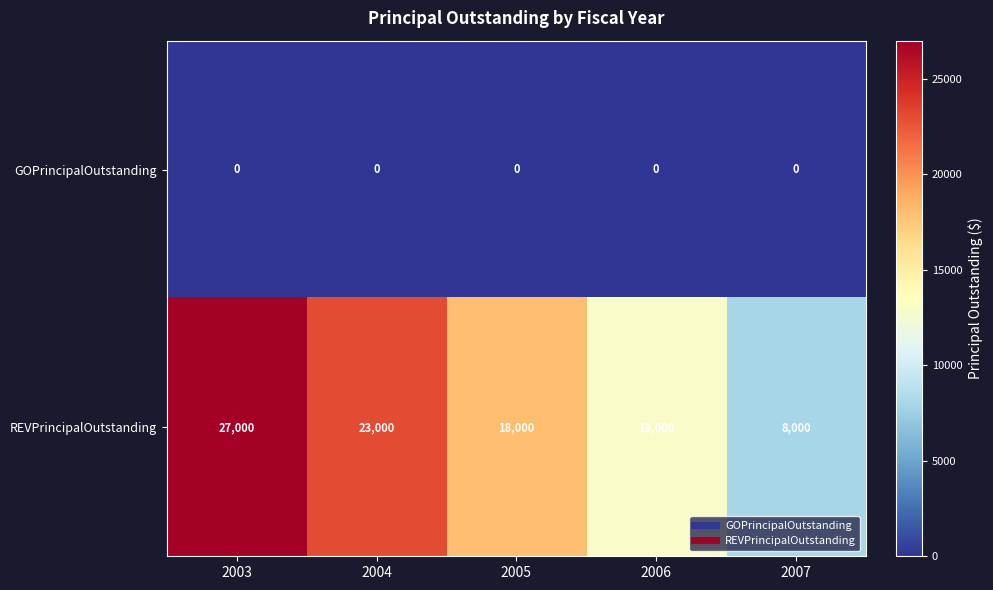

Count the number of categories in the chart.

5